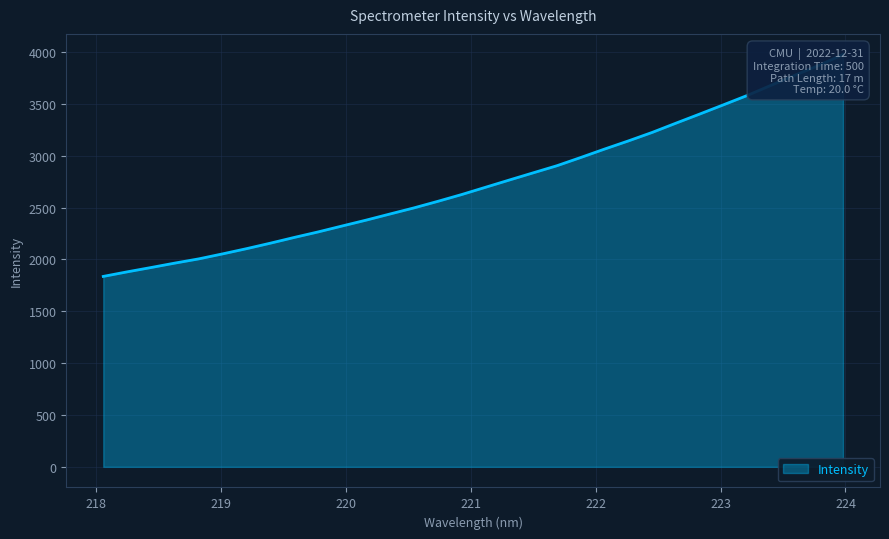

How many series are shown in this chart?

1